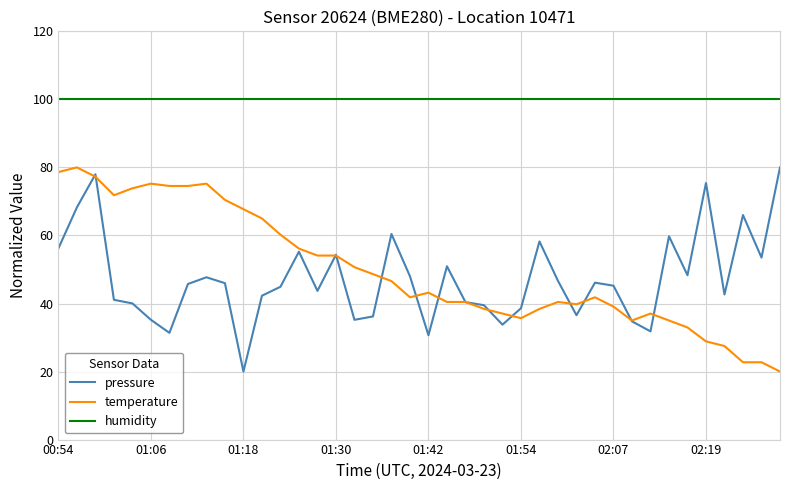

True or false: temperature and humidity intersect in this chart.

False